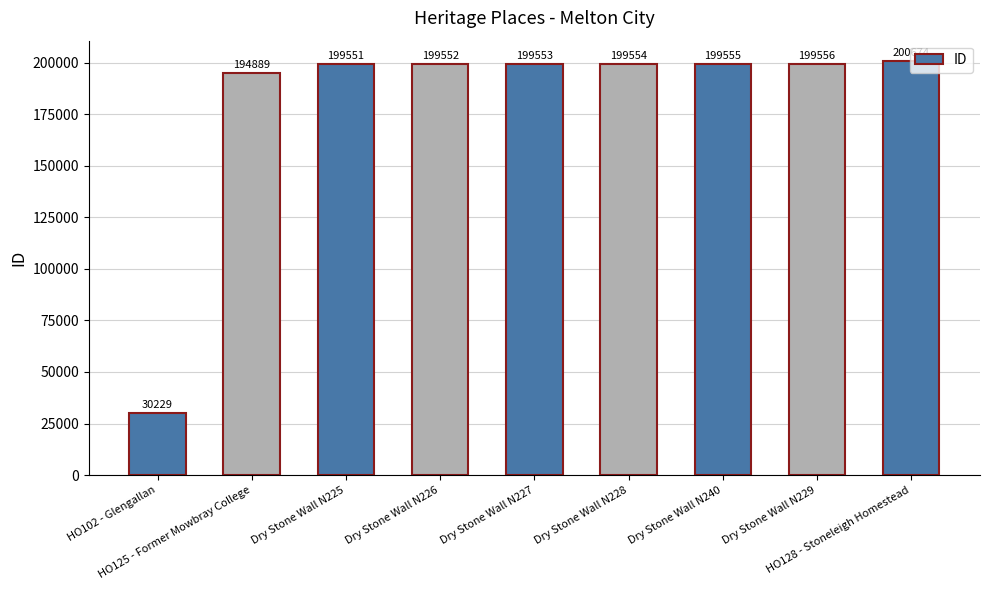

How many series are shown in this chart?

1